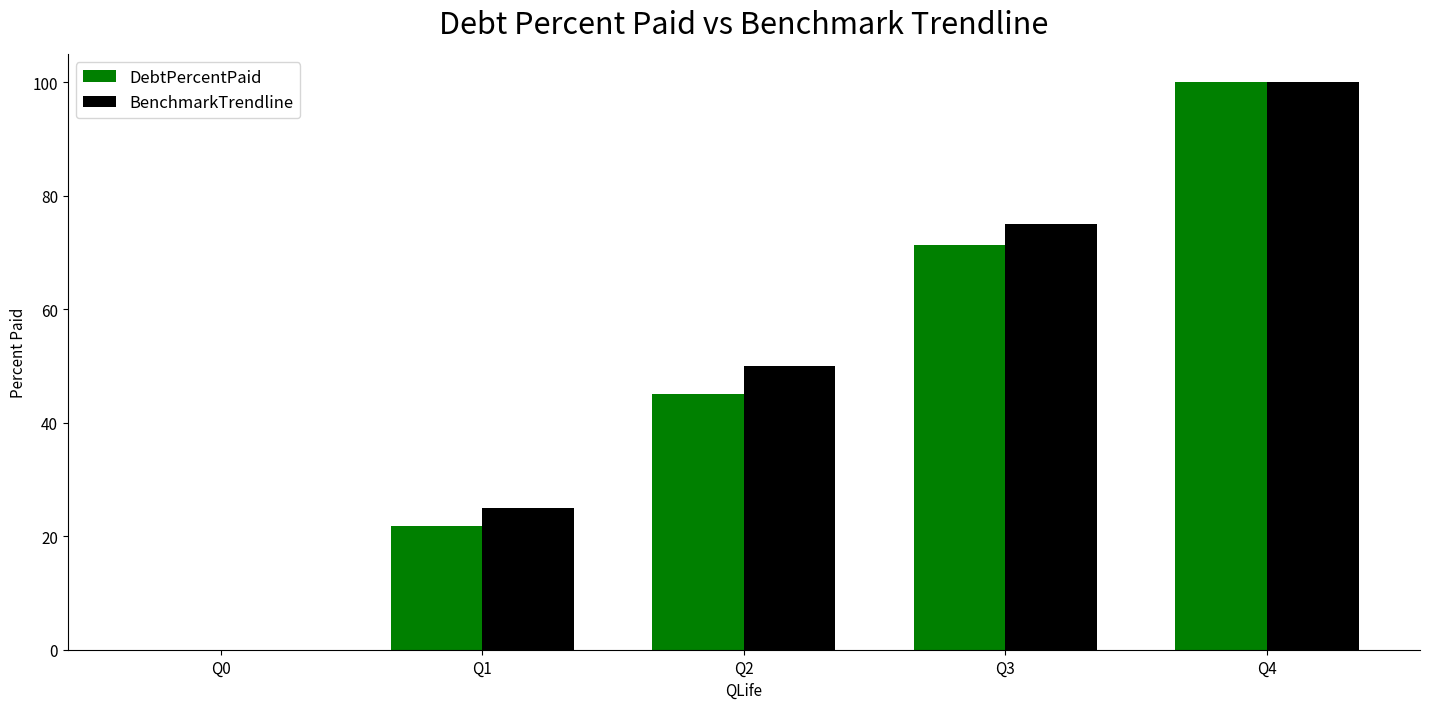

How many data points does each series have?

5